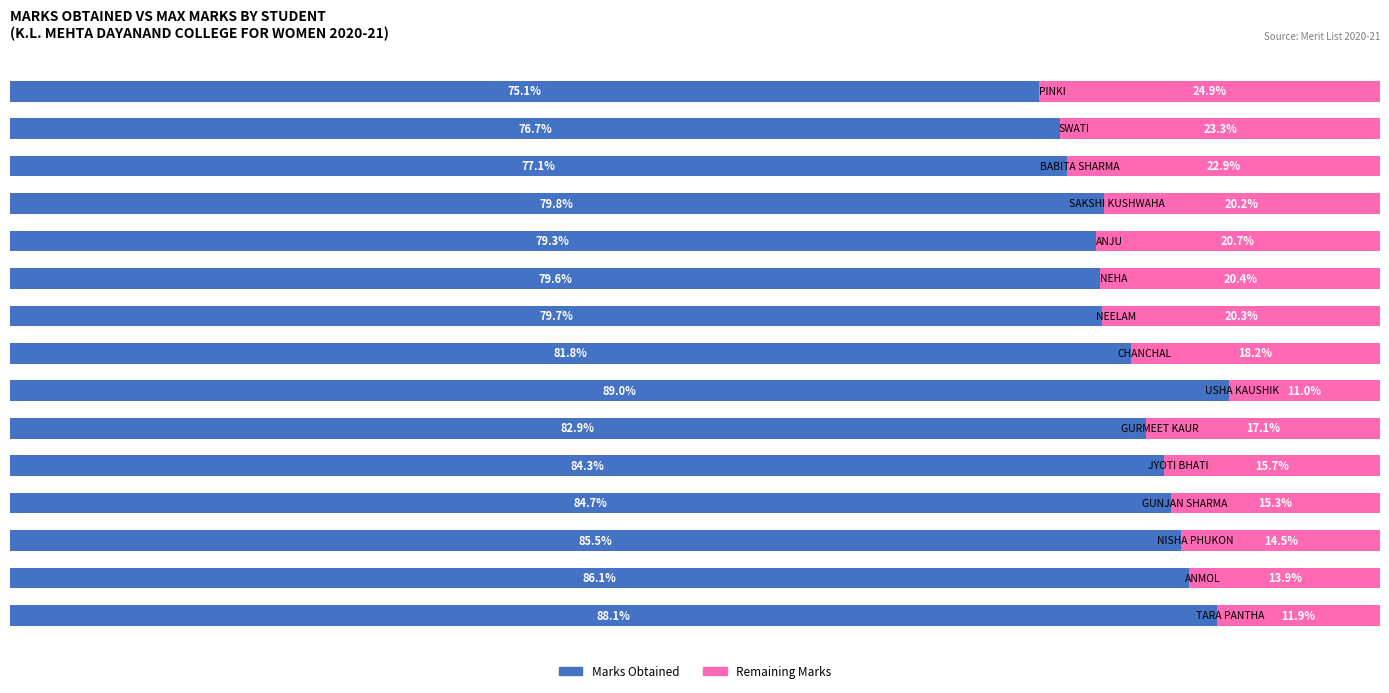

What are all the series names shown in the legend?

Marks Obtained, Remaining Marks